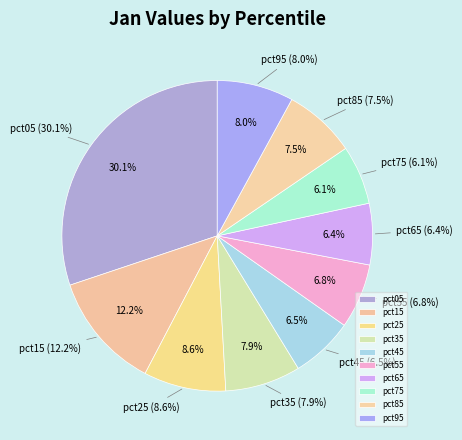

How many slices are in this pie chart?

10